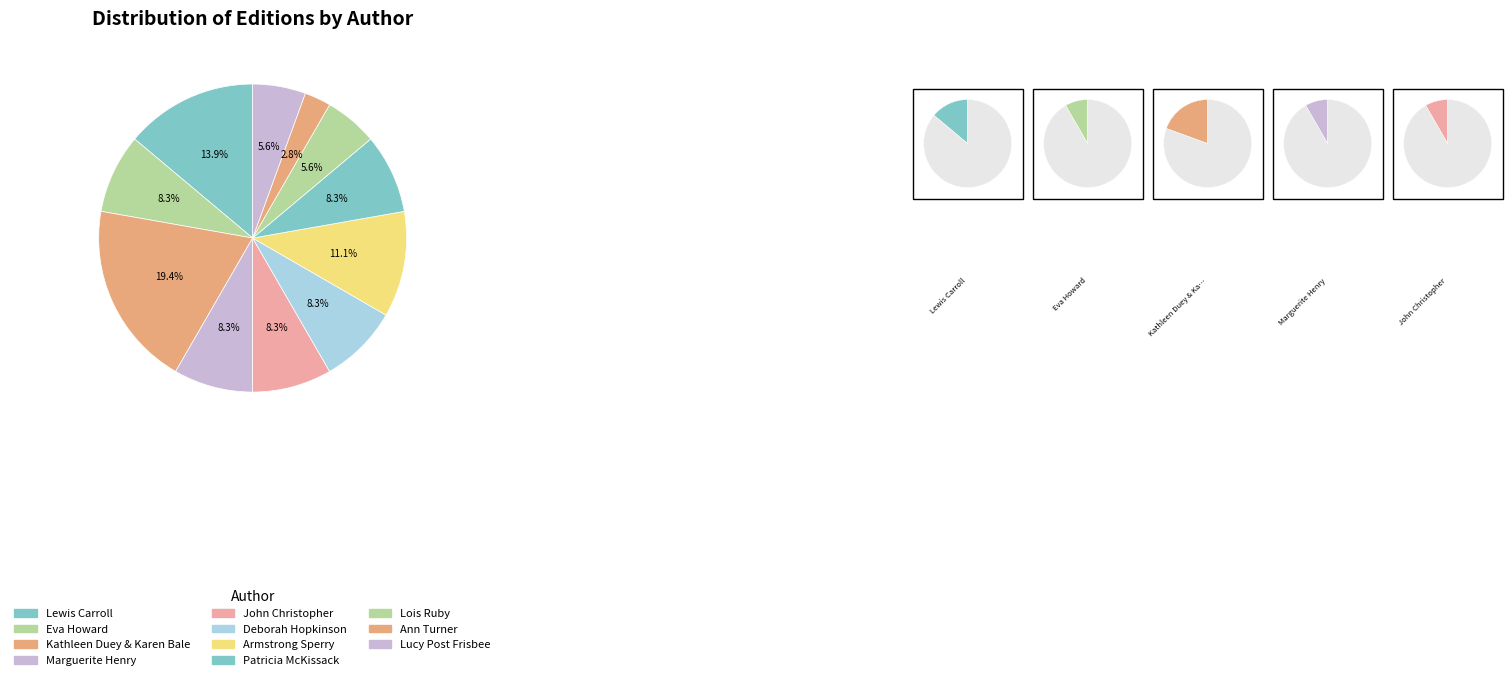

True or false: Lucy Post Frisbee (706427) accounts for 20% of the total.

False